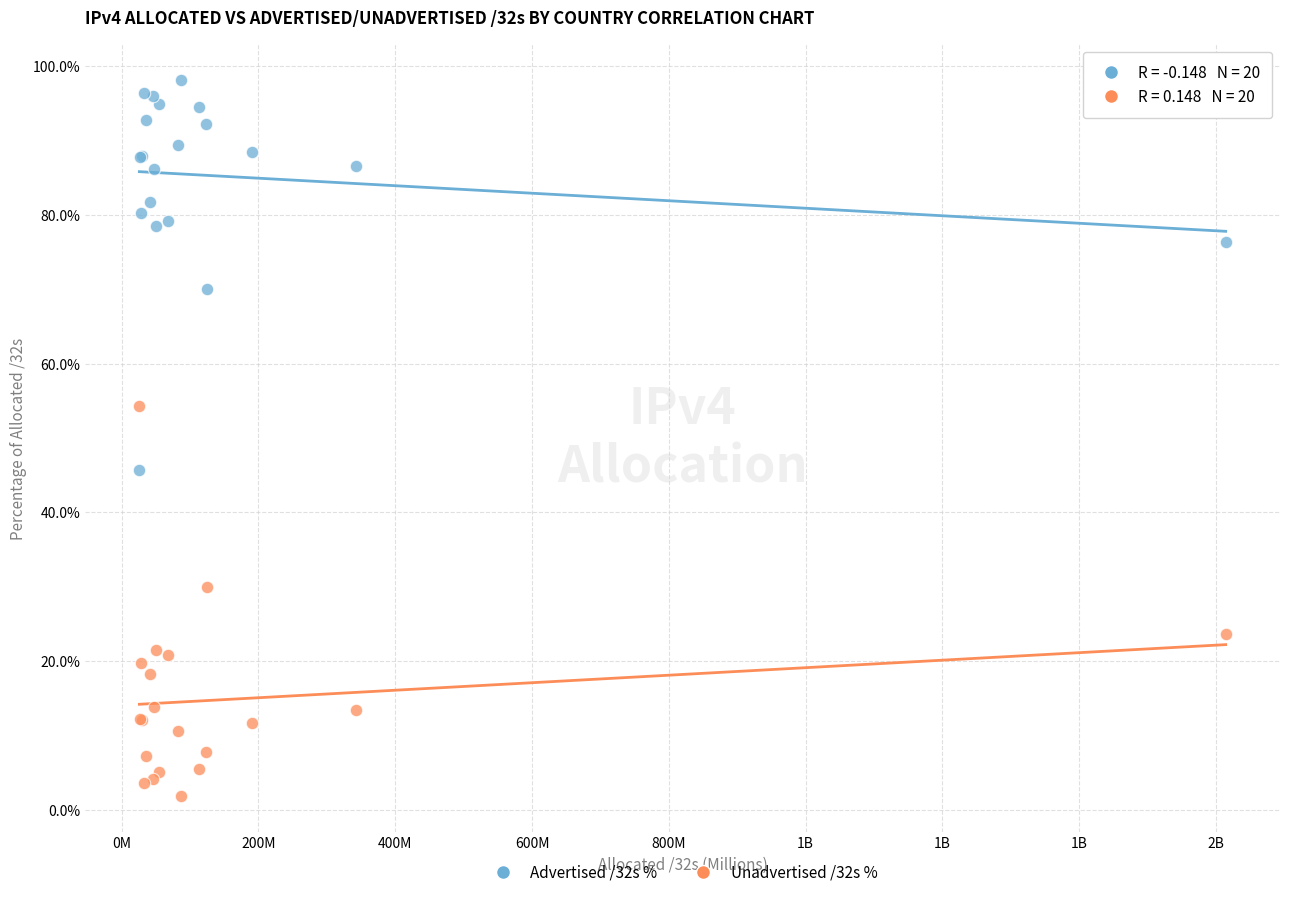

Which series contains the lowest Y value?

Unadvertised /32s %